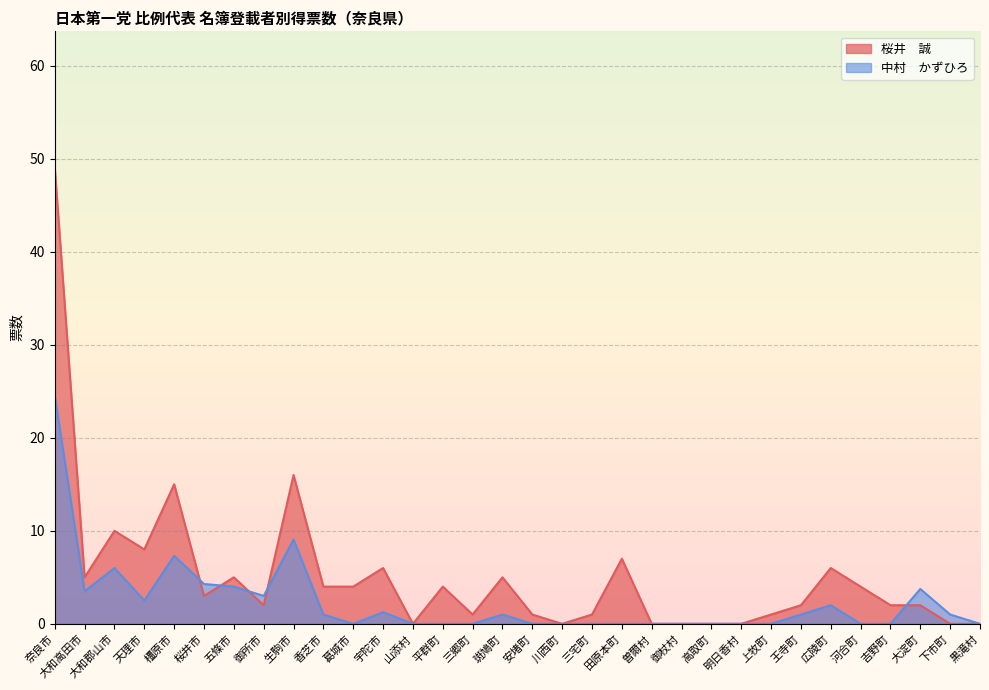

What is the difference between the maximum and minimum values in the 桜井　誠 series?

49.0